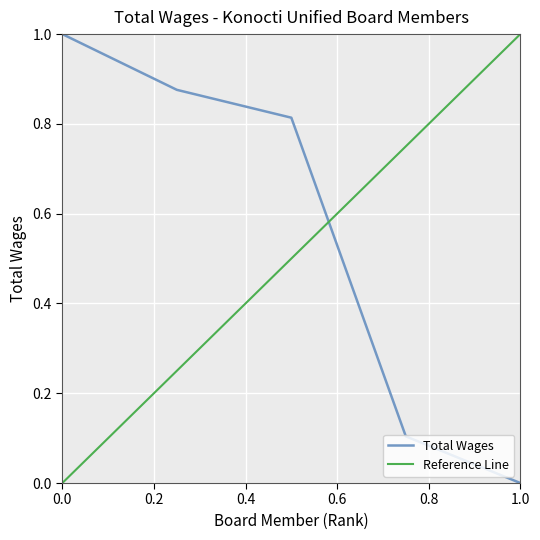

What is the maximum value for Total Wages?

1.0